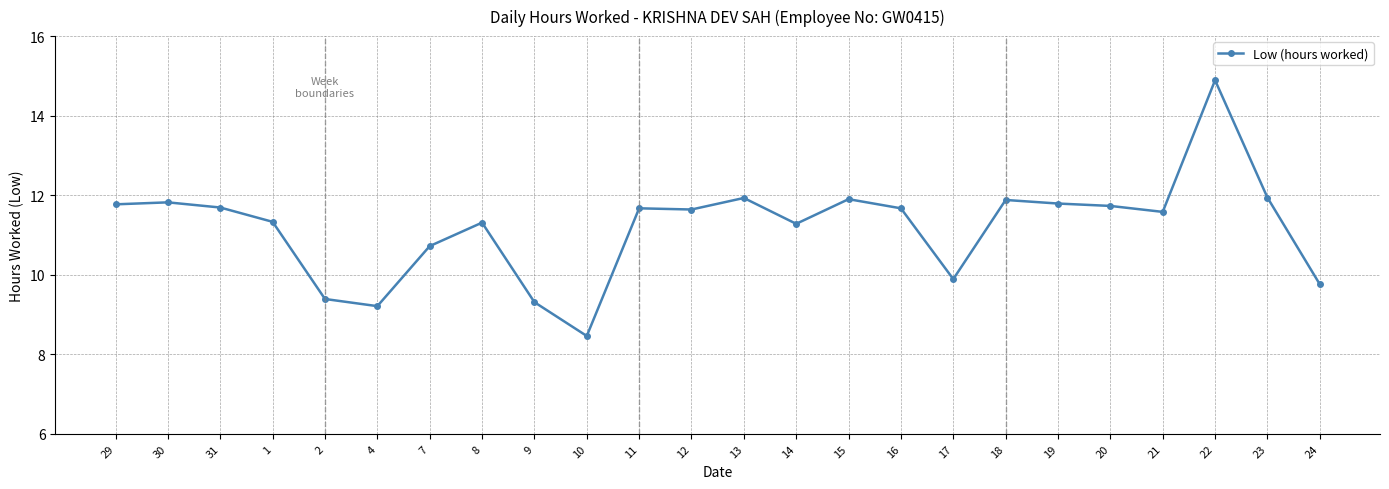

What is the difference between the values at 21 and 15?

0.3